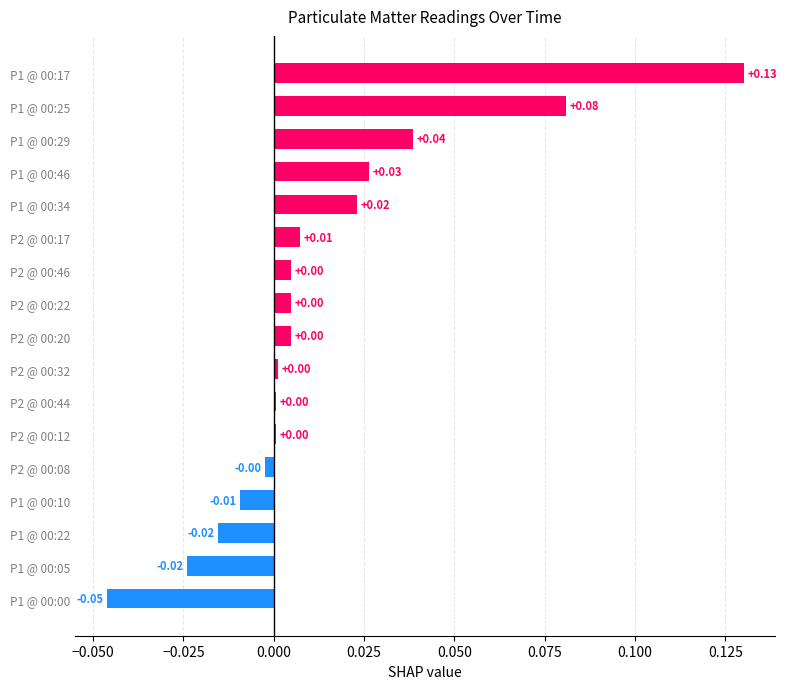

Which has a higher value, P1 @ 00:05 or P2 @ 00:44?

P2 @ 00:44